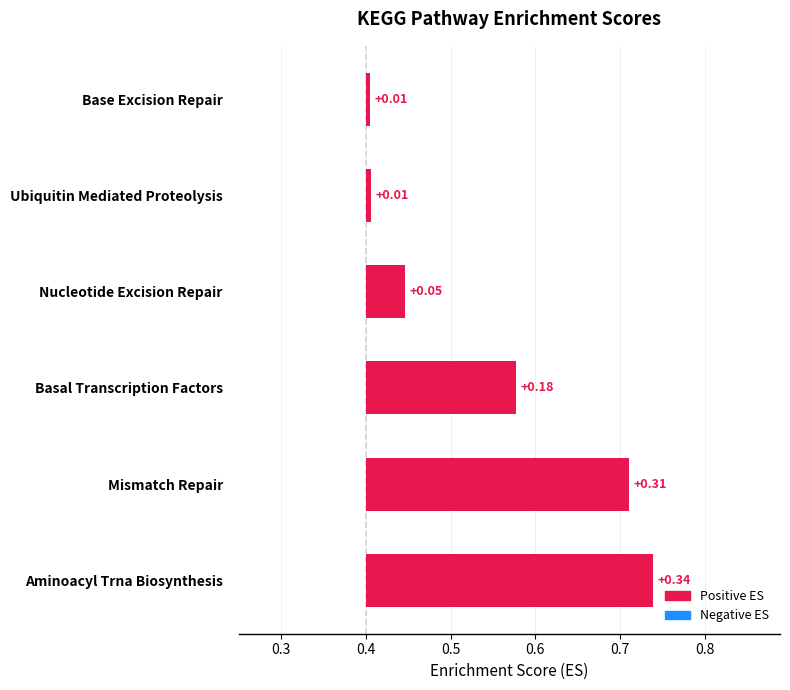

Is it true that the value at Nucleotide Excision Repair is 0.1?

False